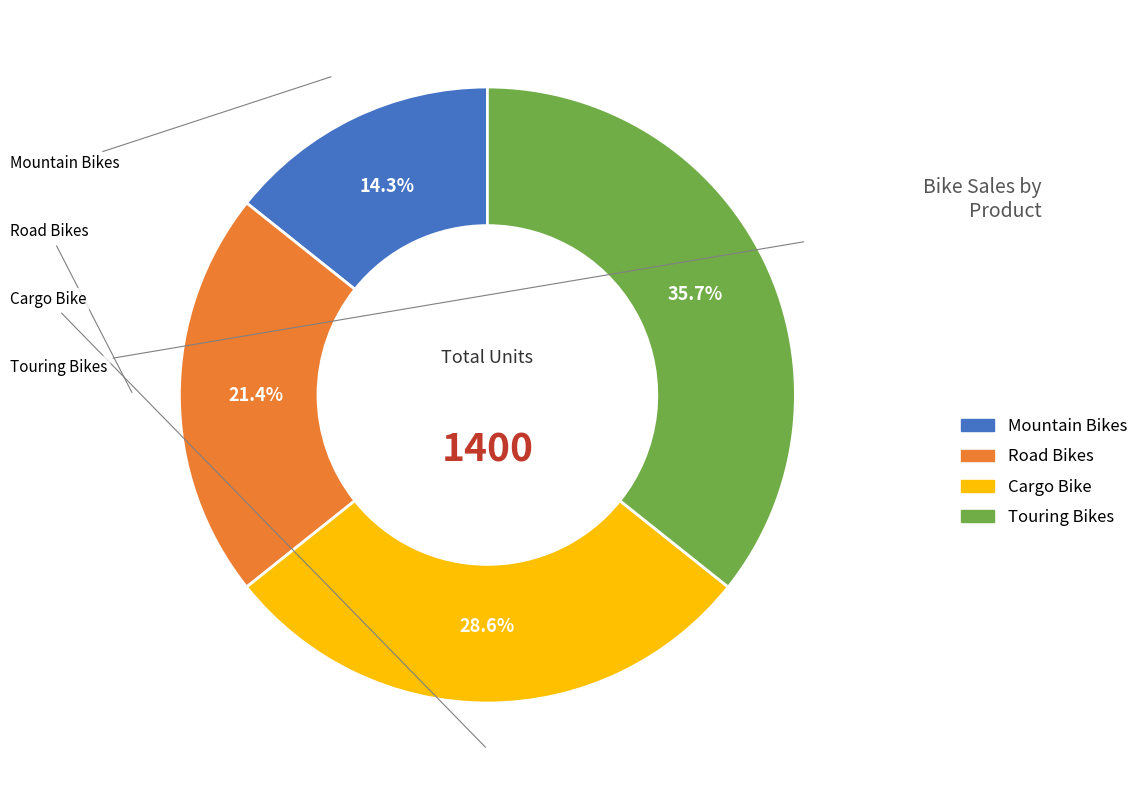

Is there any slice that represents more than half of the pie?

No